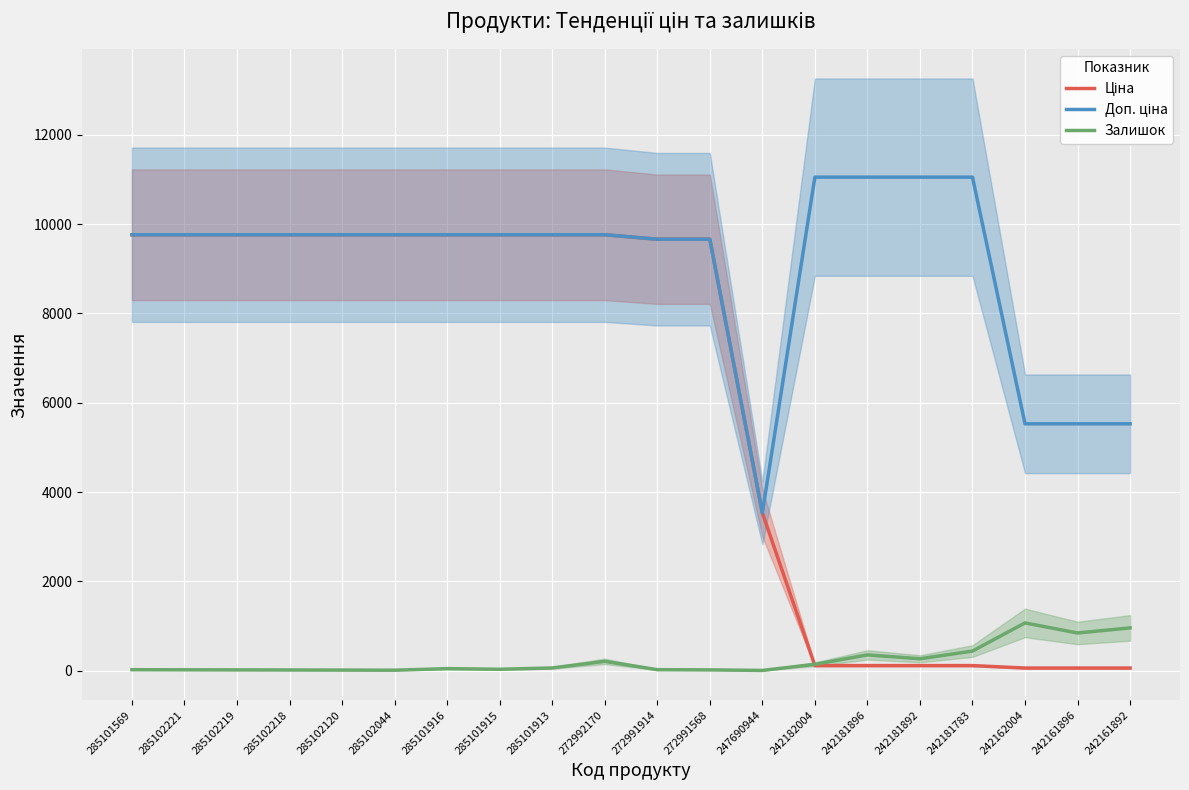

What is the value of the Залишок point at the 7th from the left?

42.0